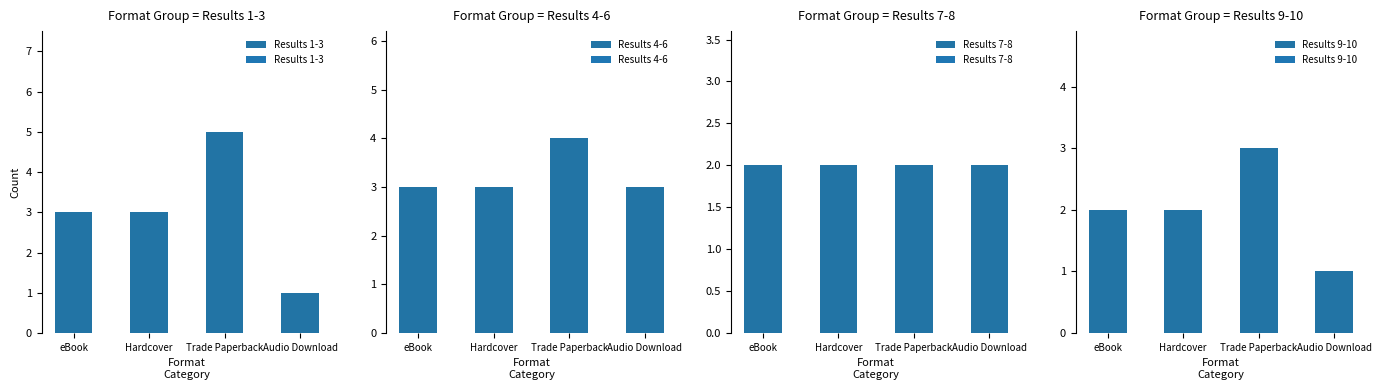

Where is Results 7-8 nearest to the value 2?

eBook